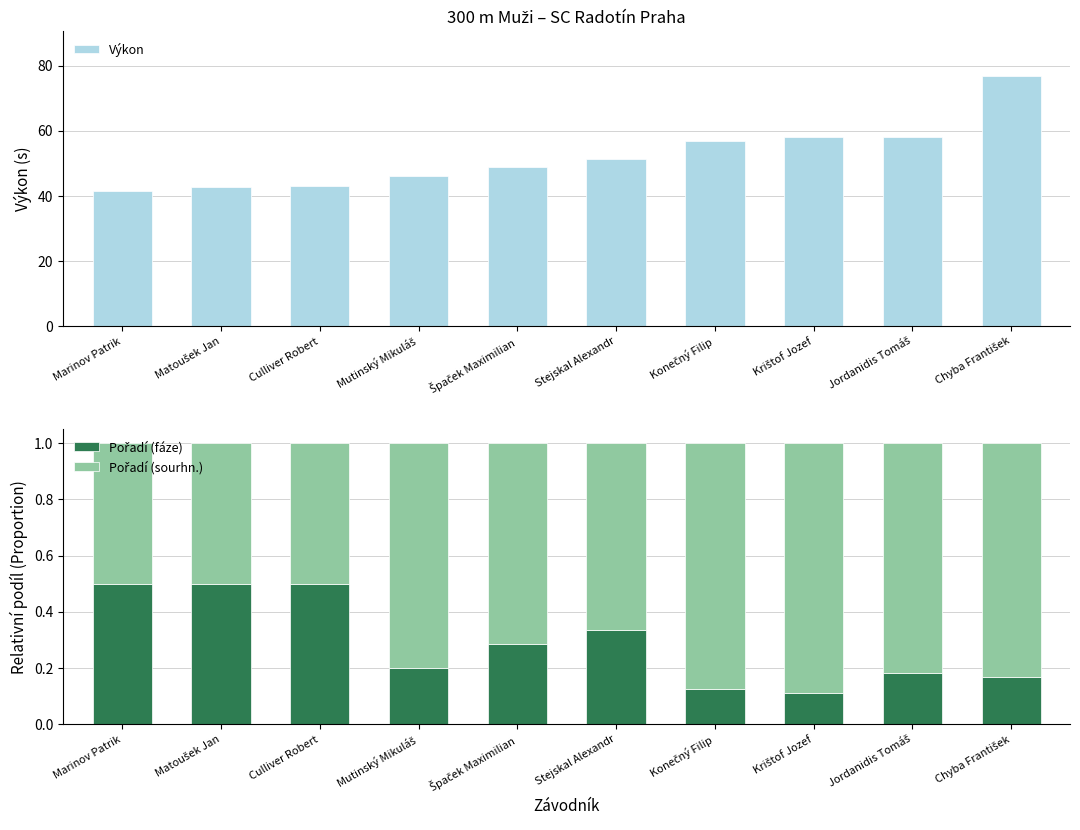

Is the value of Pořadí (fáze) at Stejskal Alexandr greater than the value of Výkon at Culliver Robert?

No